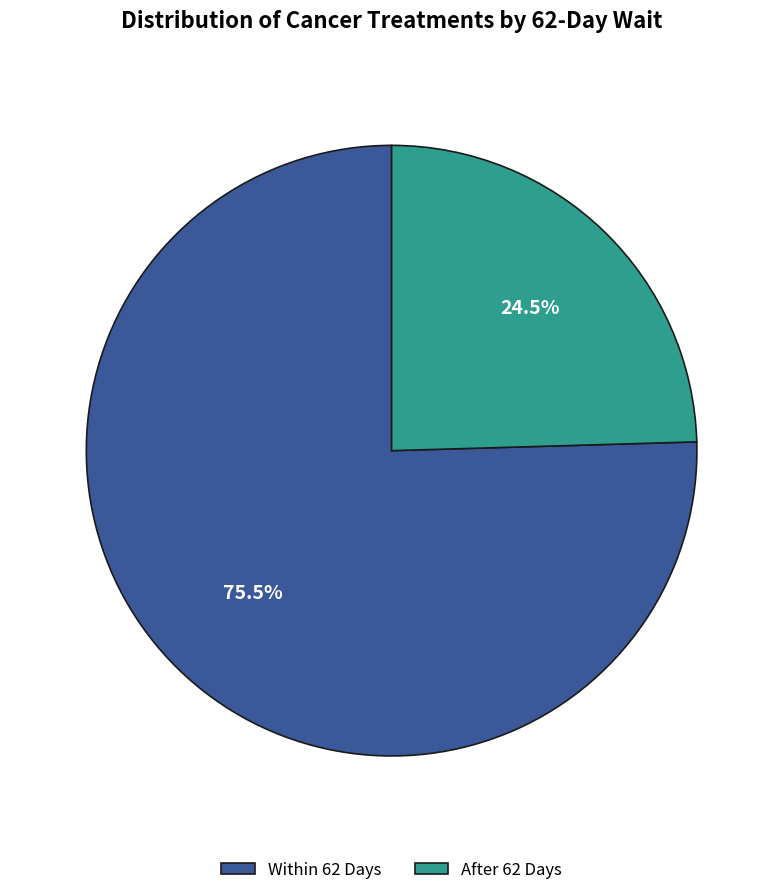

What is the ratio of the value at Within 62 Days to the value at After 62 Days?

3.1